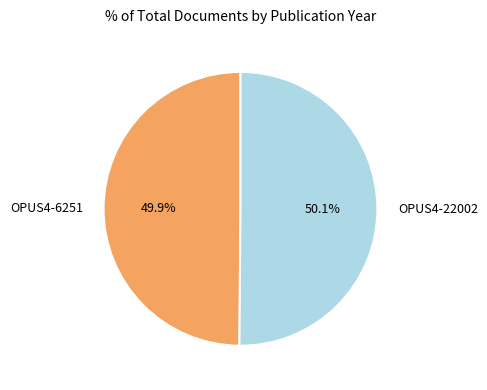

Count the number of slices in the pie.

2